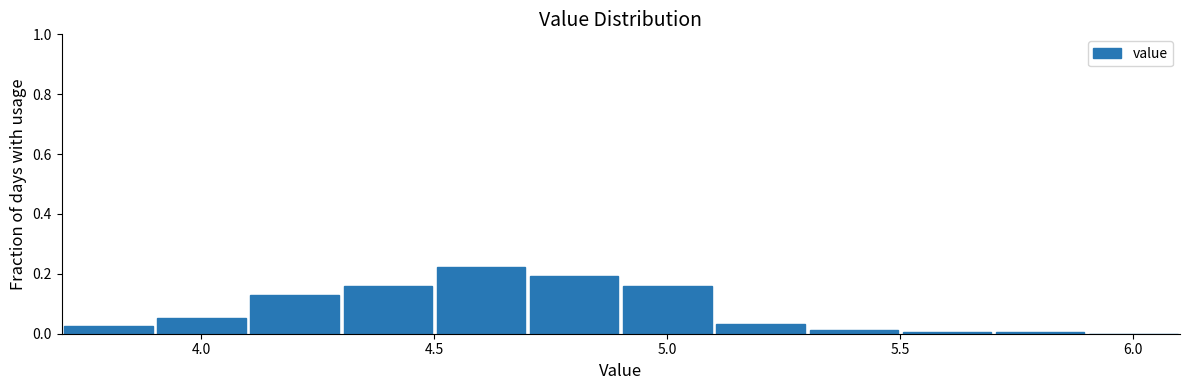

Which range on the x-axis has the tallest bar?

4.5 to 4.7